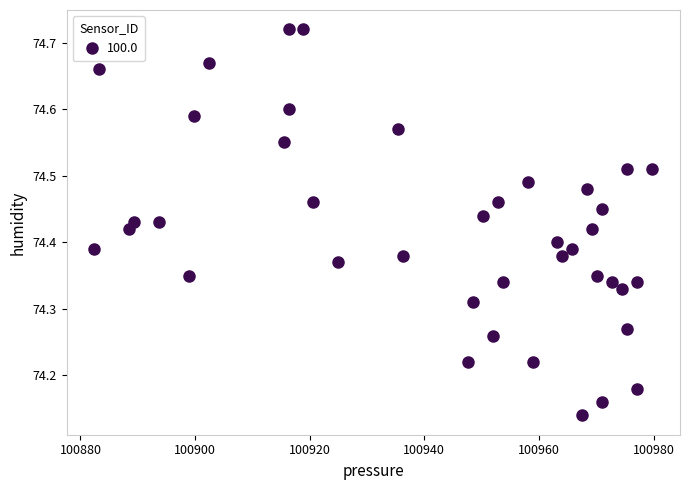

What is the range of X values (max minus min)?

97.3